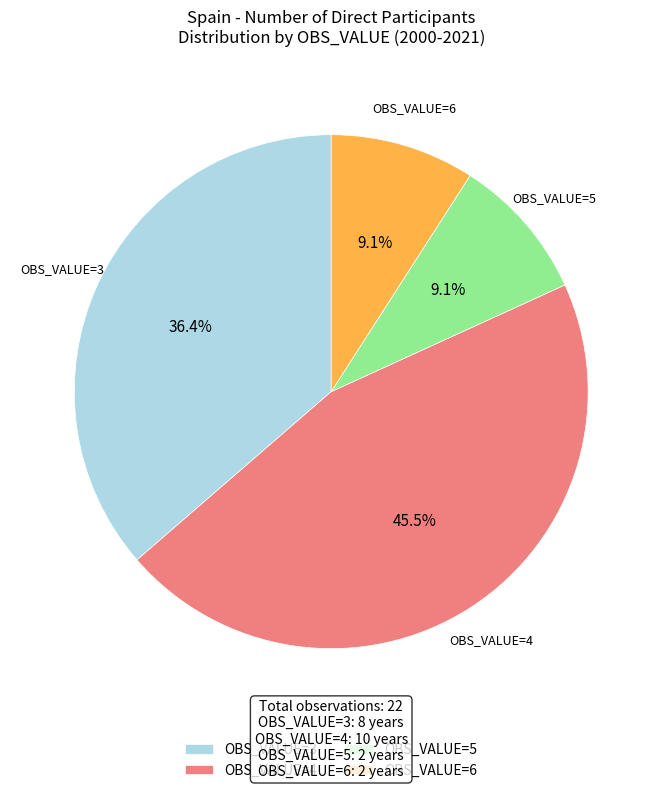

Is there a majority slice in this chart?

No